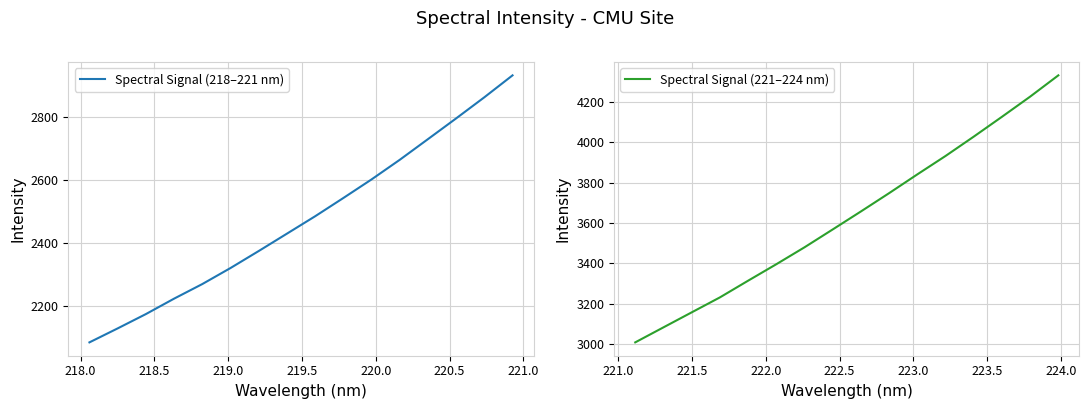

What is the lowest value of the Spectral Signal (218–221 nm) series?

2084.4